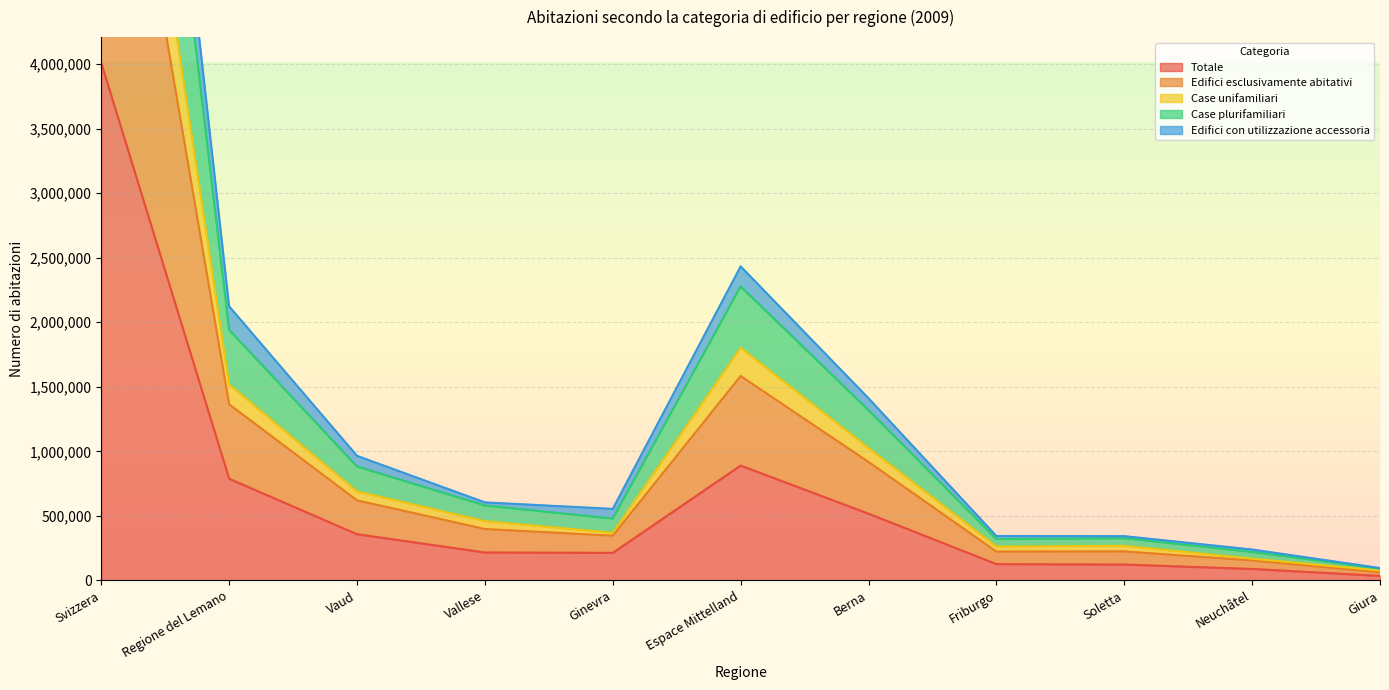

True or false: Case unifamiliari and Case plurifamiliari cross at least once.

False